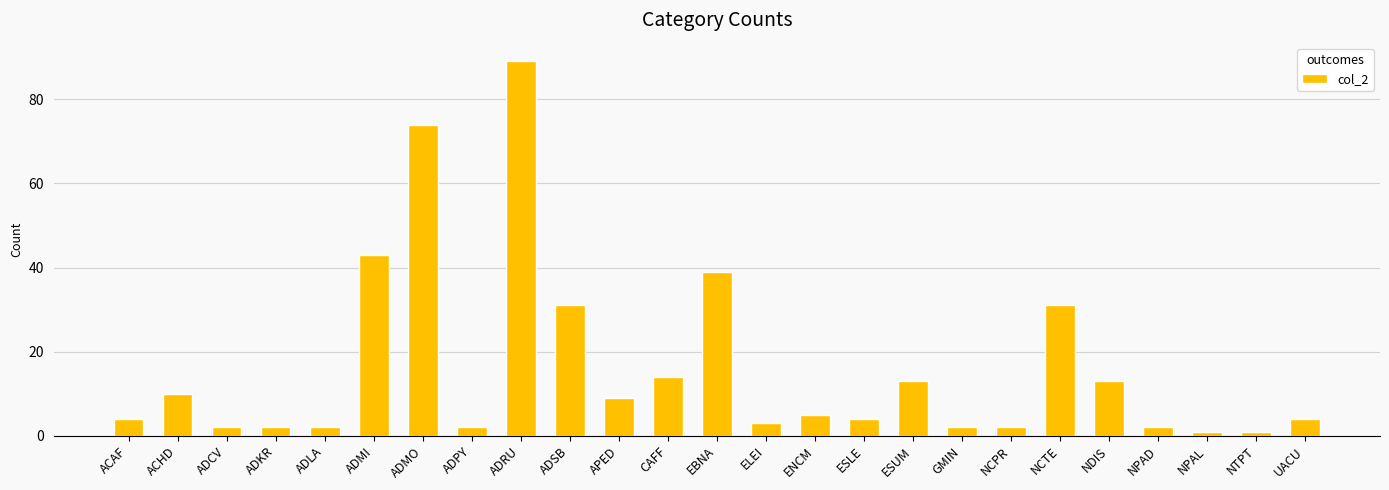

Approximately how many times larger is the value at ADRU compared to NPAD?

44.5